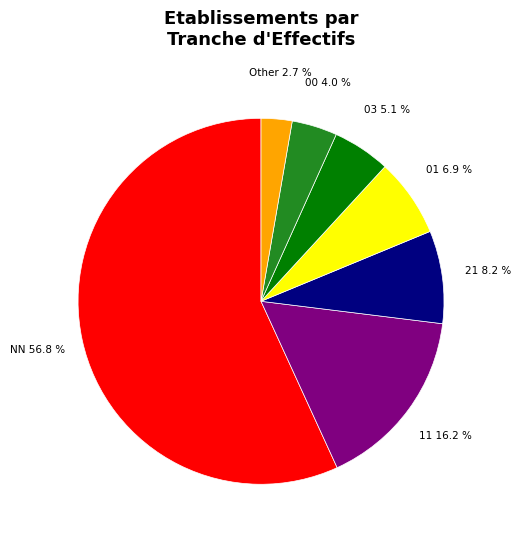

Which has a higher value, 11 or 00?

11